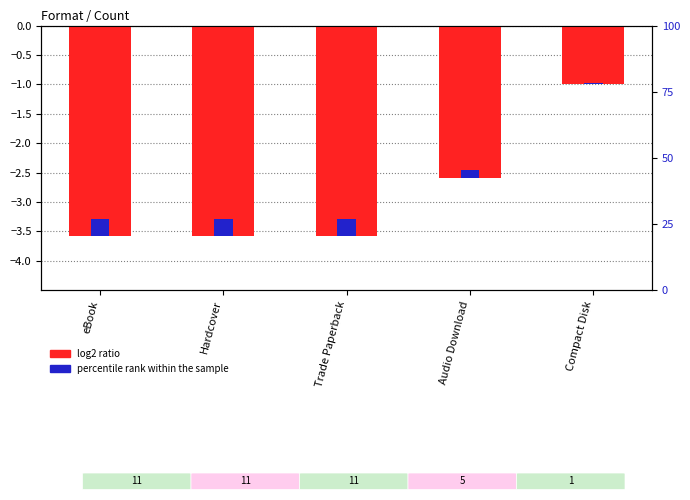

At which category does the chart reach its minimum across all series?

eBook